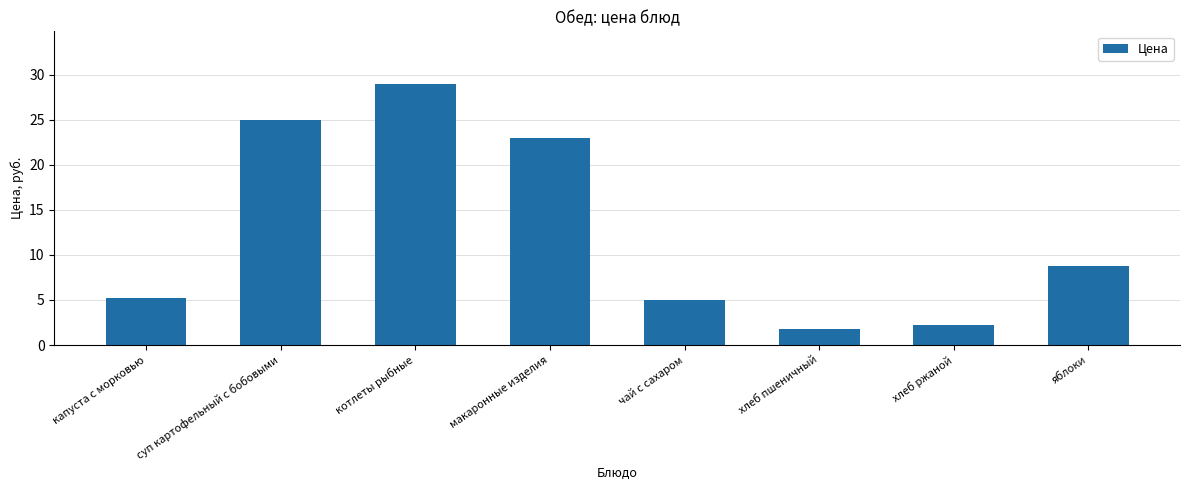

What is the difference between the second highest and second lowest values?

22.8